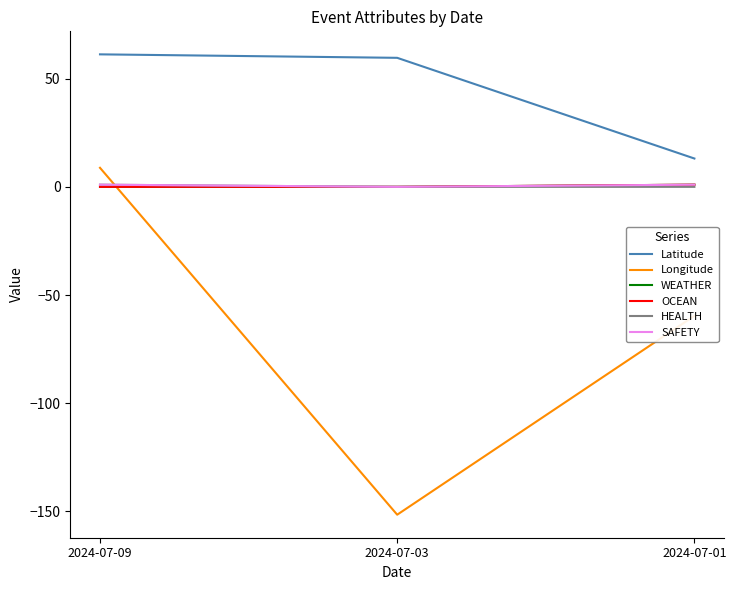

Rank the series at 2024-07-09 from lowest to highest value.

WEATHER, OCEAN, HEALTH, SAFETY, Longitude, Latitude